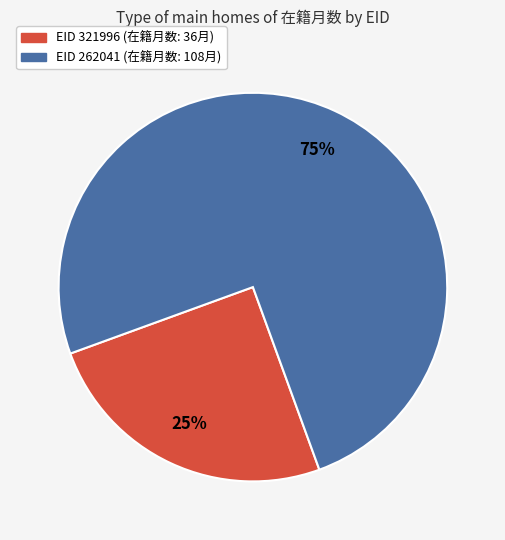

Count the number of slices in the pie.

2